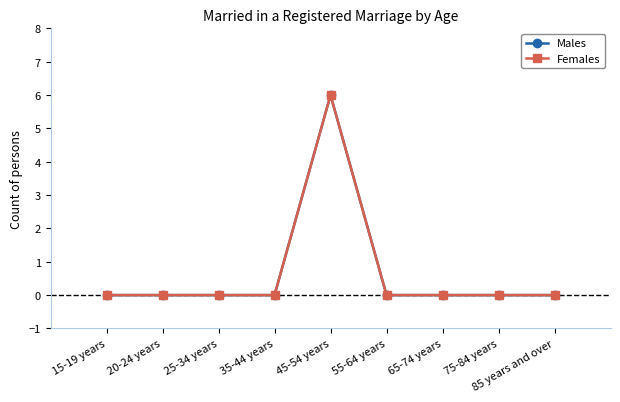

Rank the series at 45-54 years from highest to lowest value.

Males, Females